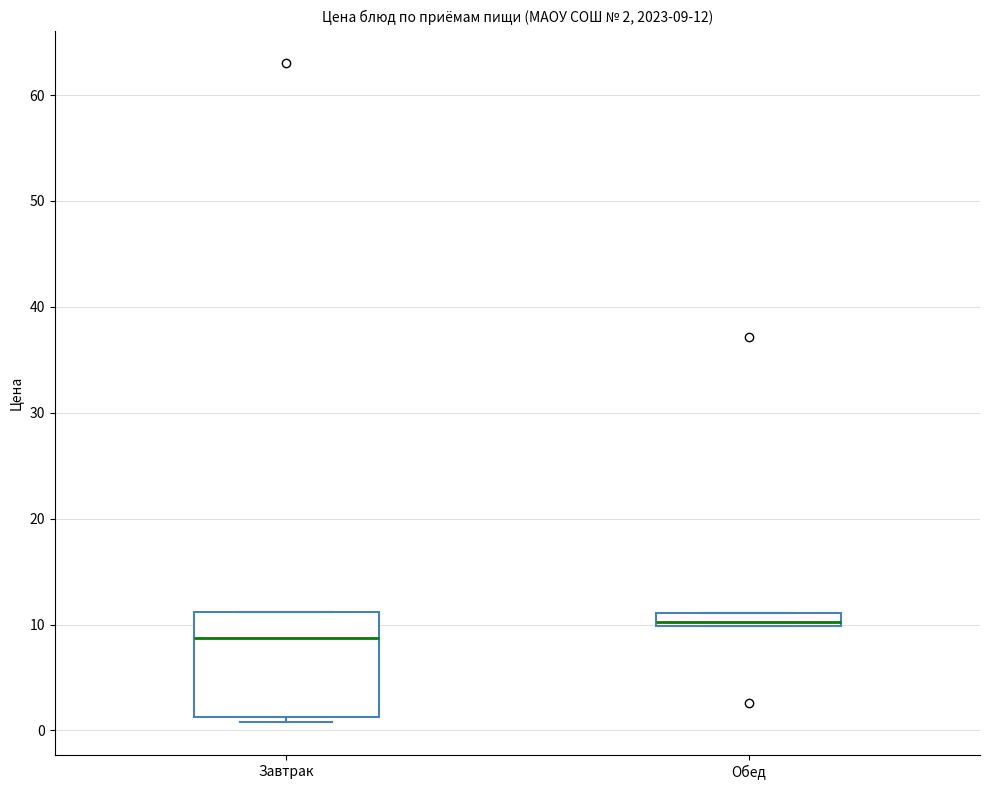

Comparing the boxes themselves (not the whiskers), which one is the tallest?

Завтрак